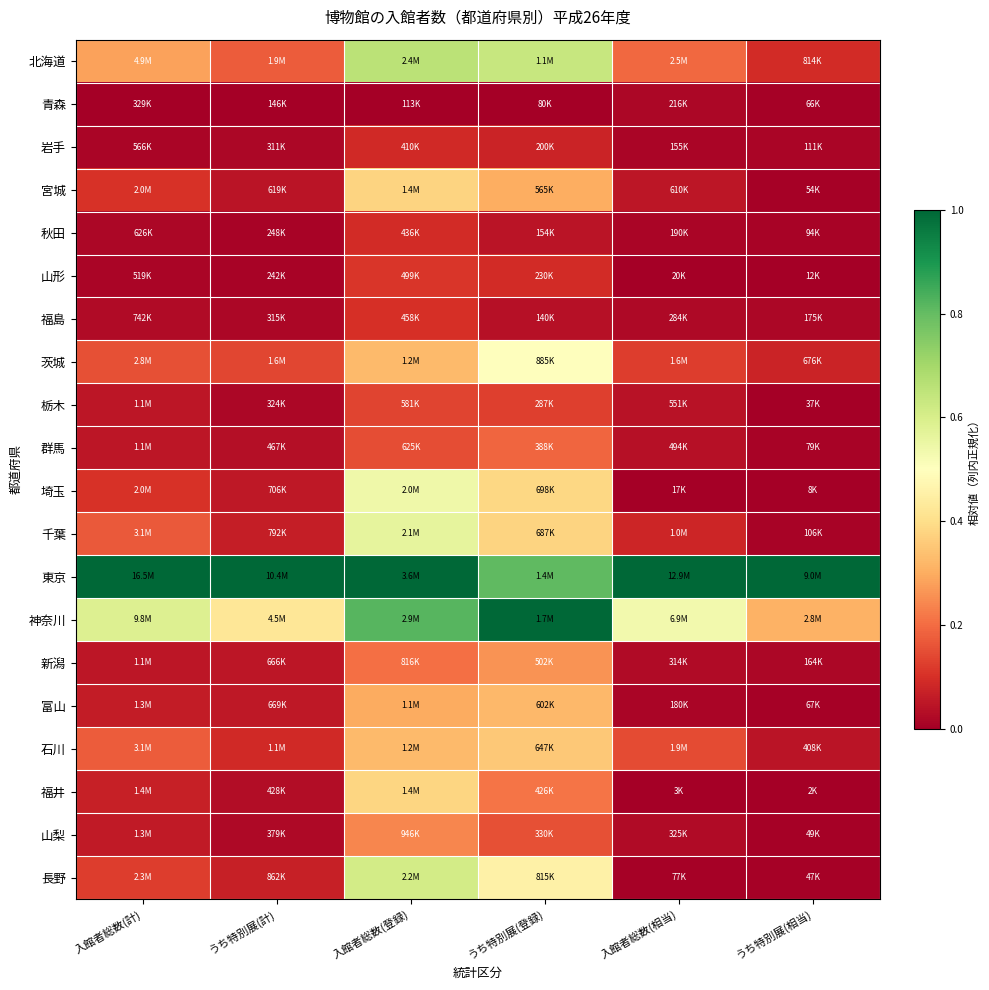

How many categories are shown in the chart?

6